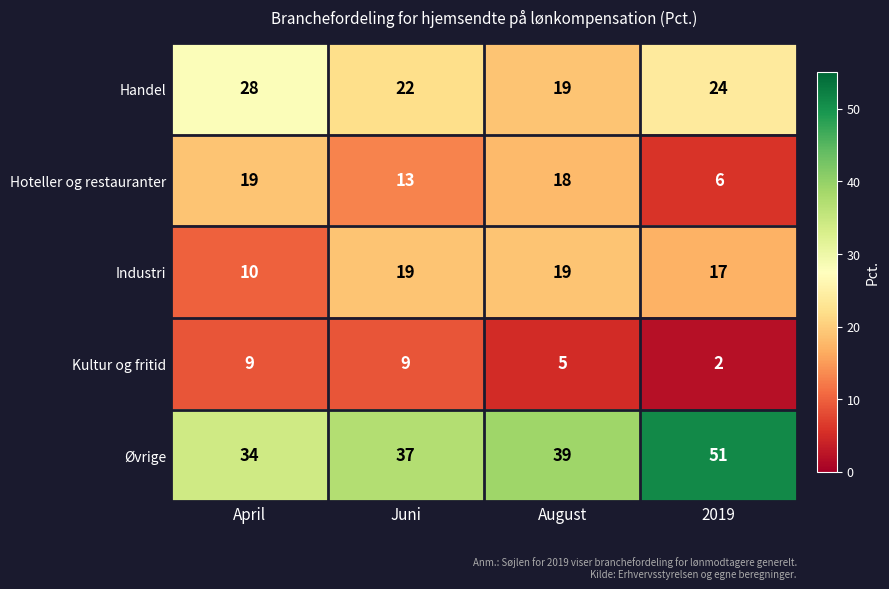

Rank the series at 2019 from lowest to highest value.

Kultur og fritid, Hoteller og restauranter, Industri, Handel, Øvrige